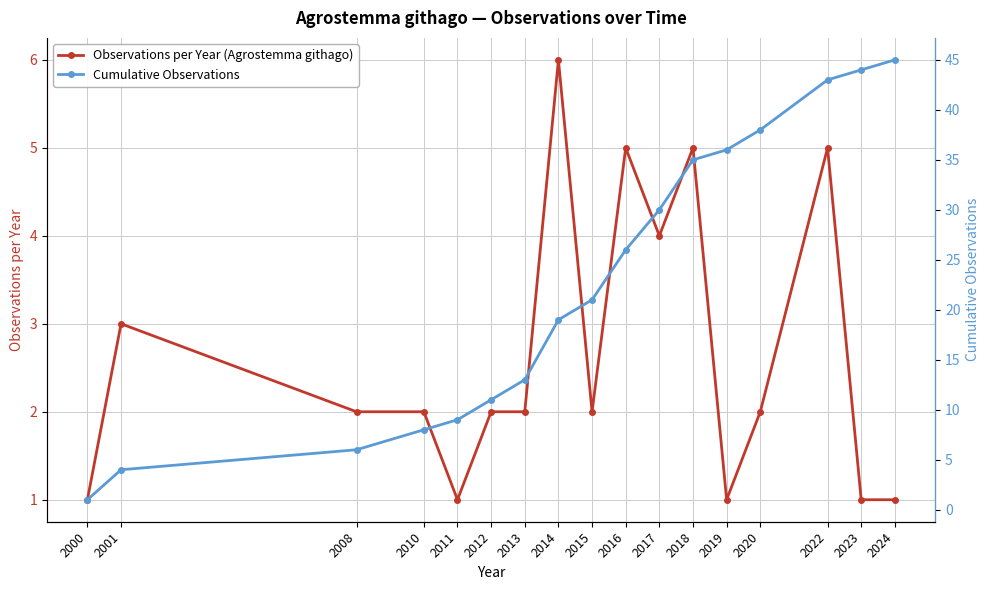

How many data points in Cumulative Observations are less than 21?

8